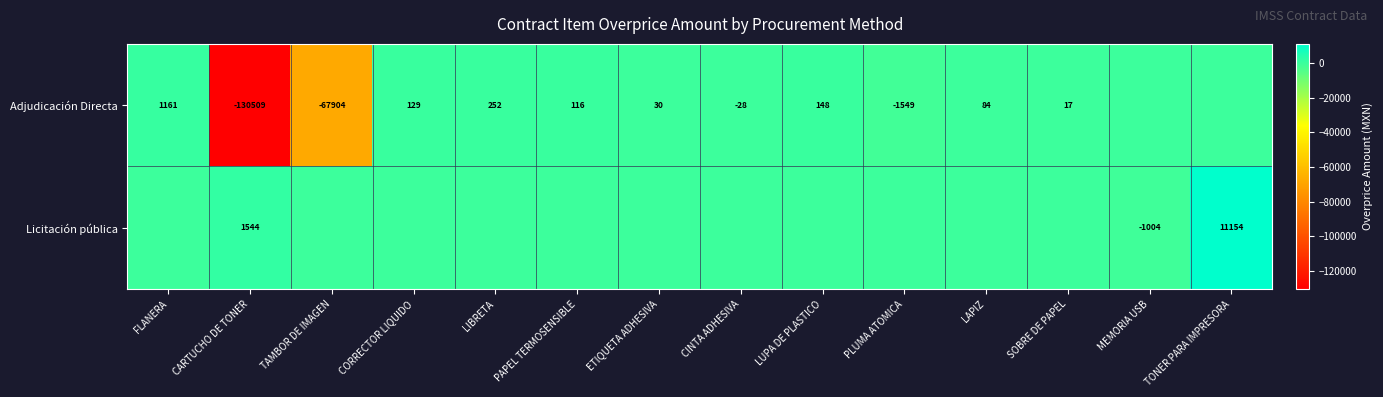

What is the total value across all series at SOBRE DE PAPEL?

17.4